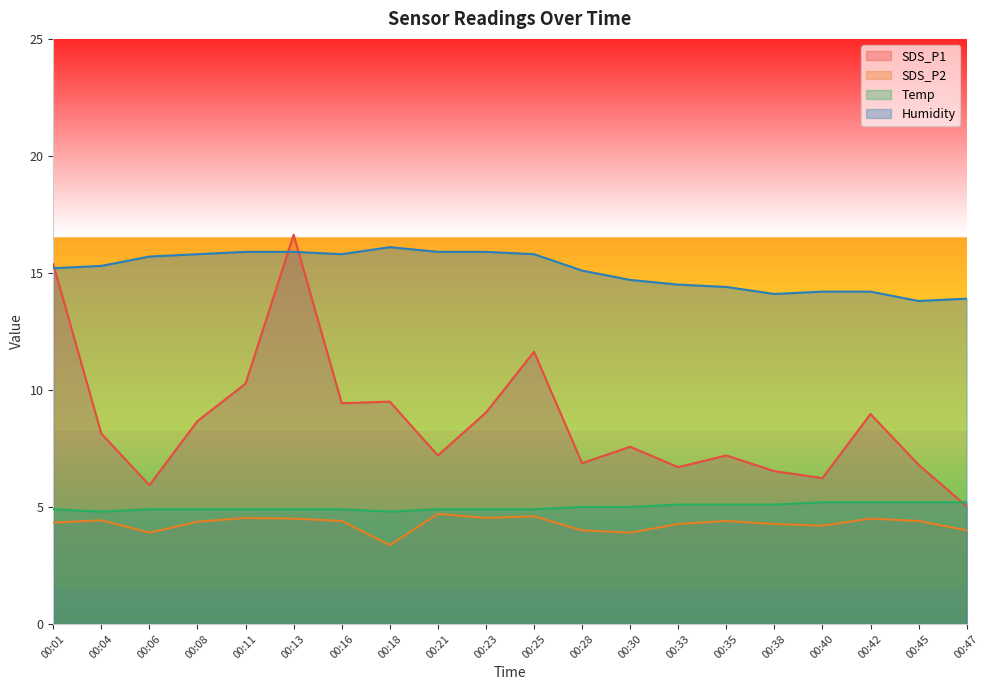

How many lines are shown in the chart?

4